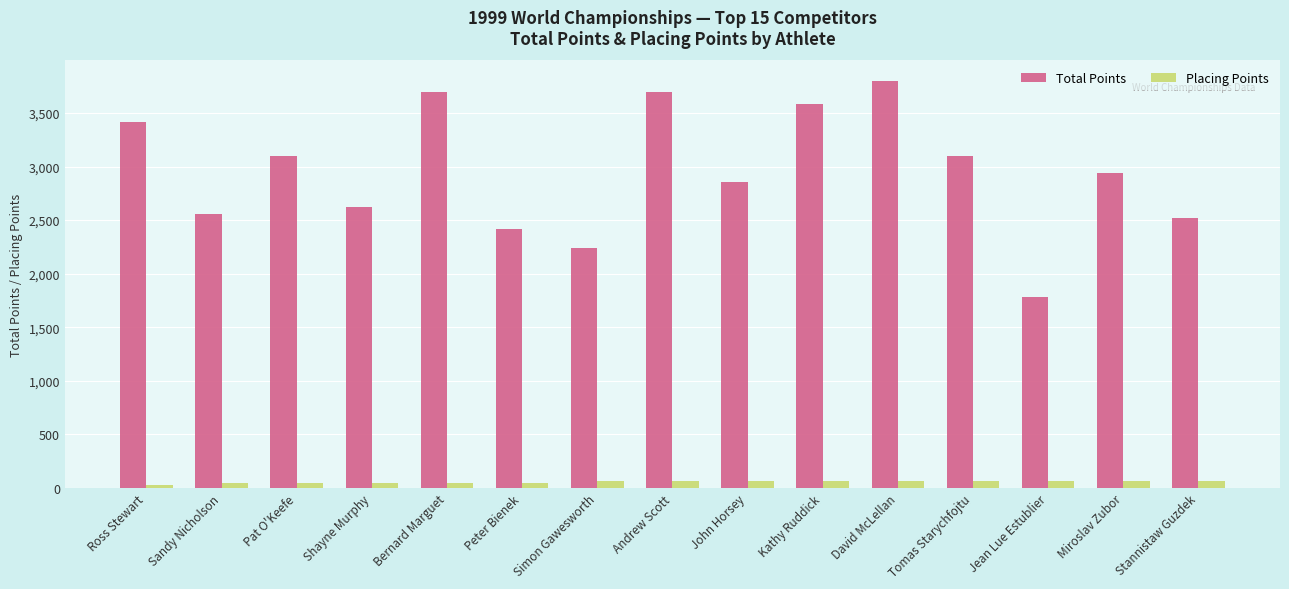

Is the value of Placing Points at Bernard Marguet greater than the value of Total Points at Miroslav Zubor?

No